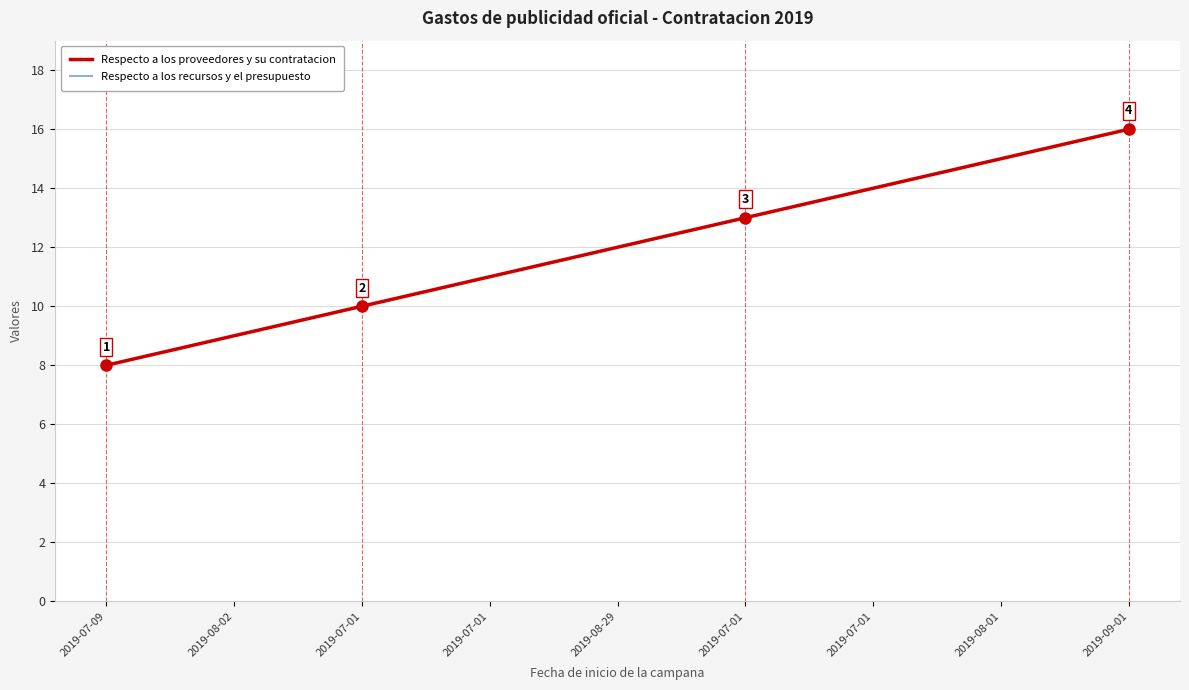

Reading left to right, transcribe all the data shown in this chart.

Respecto a los proveedores y su contratacion: 8	9	10	11	12	13	14	15	16
Respecto a los recursos y el presupuesto: 8	9	10	11	12	13	14	15	16